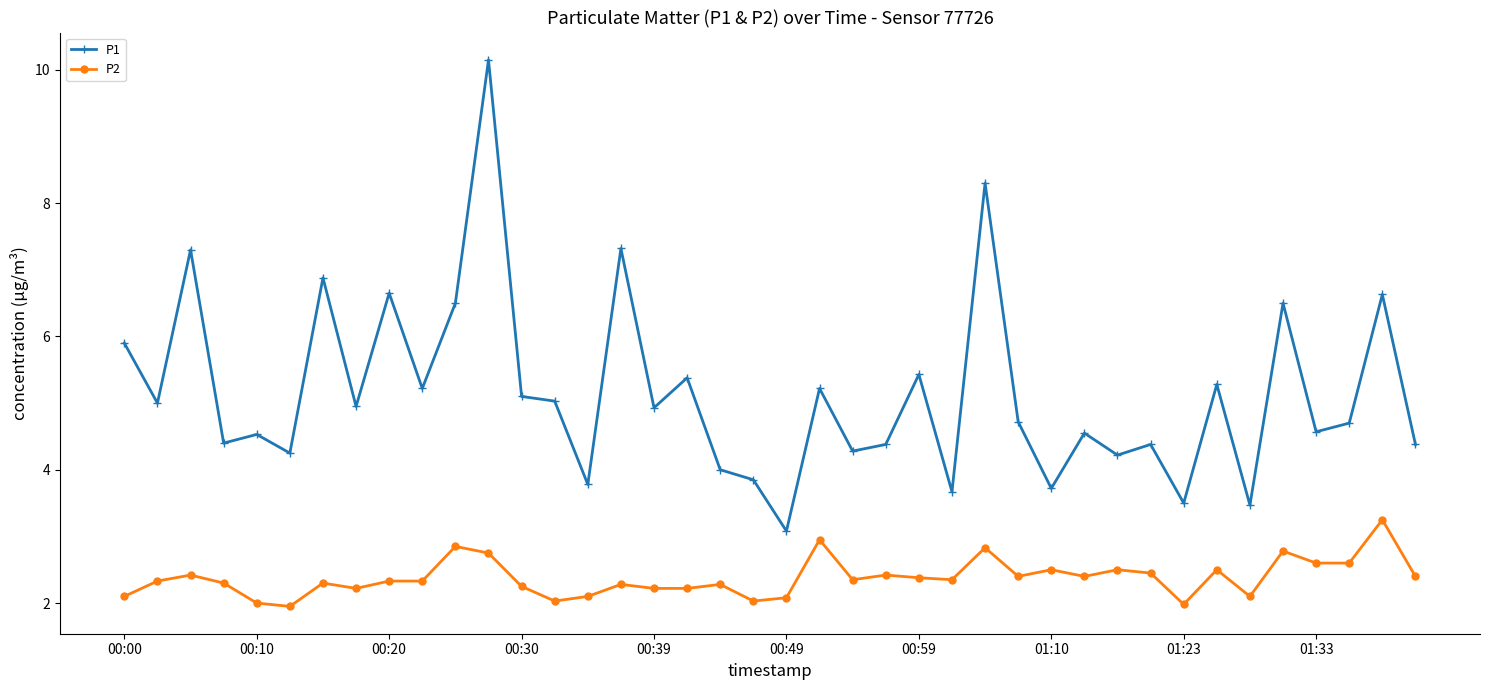

What is the value of the P2 point at the 30th from the left?

2.4